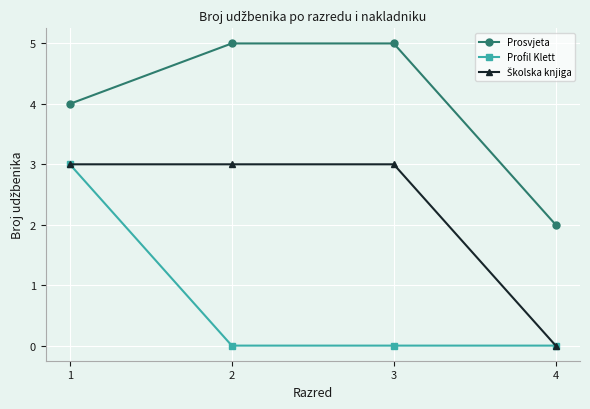

The value of Prosvjeta at 4 is 4. True or false?

False